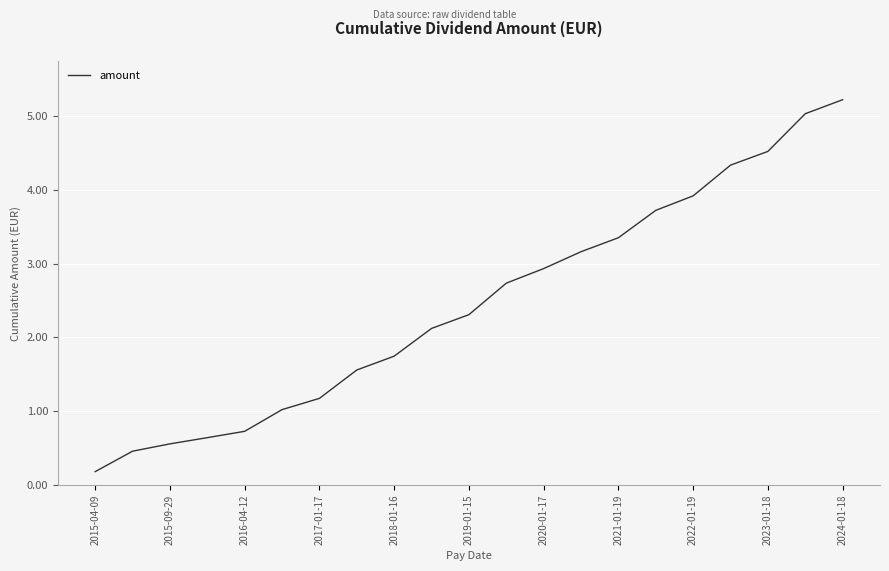

What is the greatest value displayed?

5.2